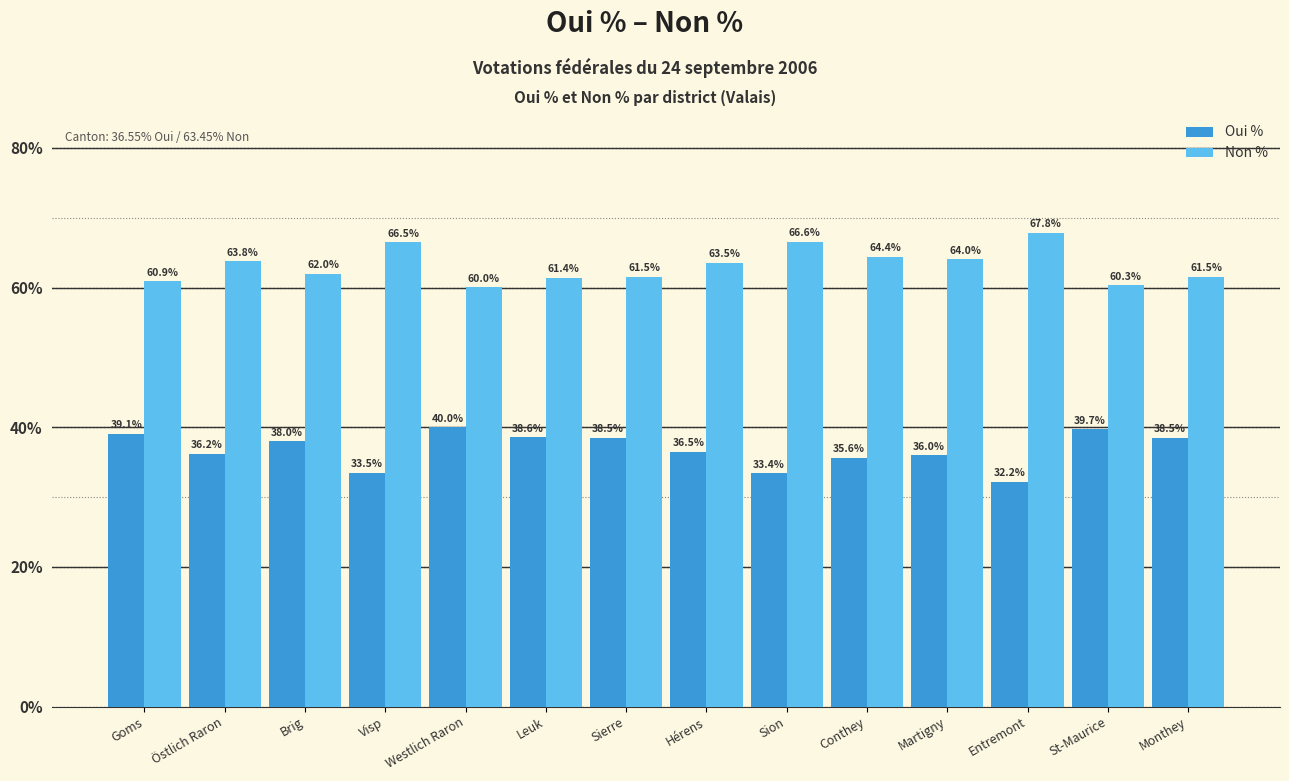

At how many categories does at least one series exceed 43?

14